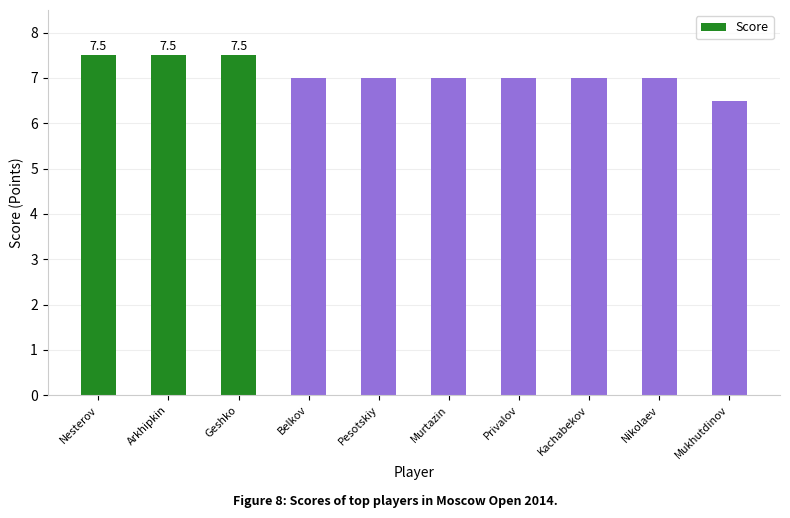

What is the minimum value shown in the chart?

6.5